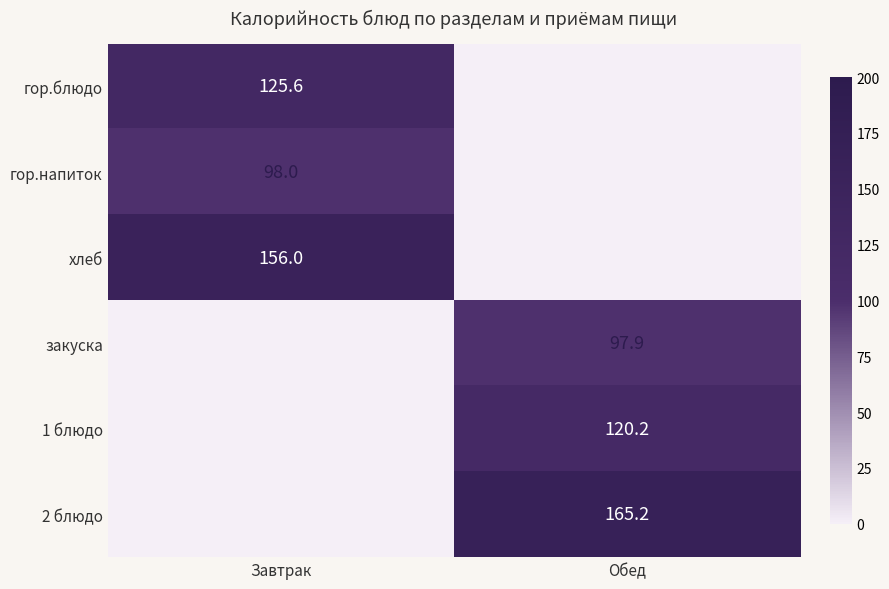

Is it true that 2 блюдо equals 165.2 at Обед?

True